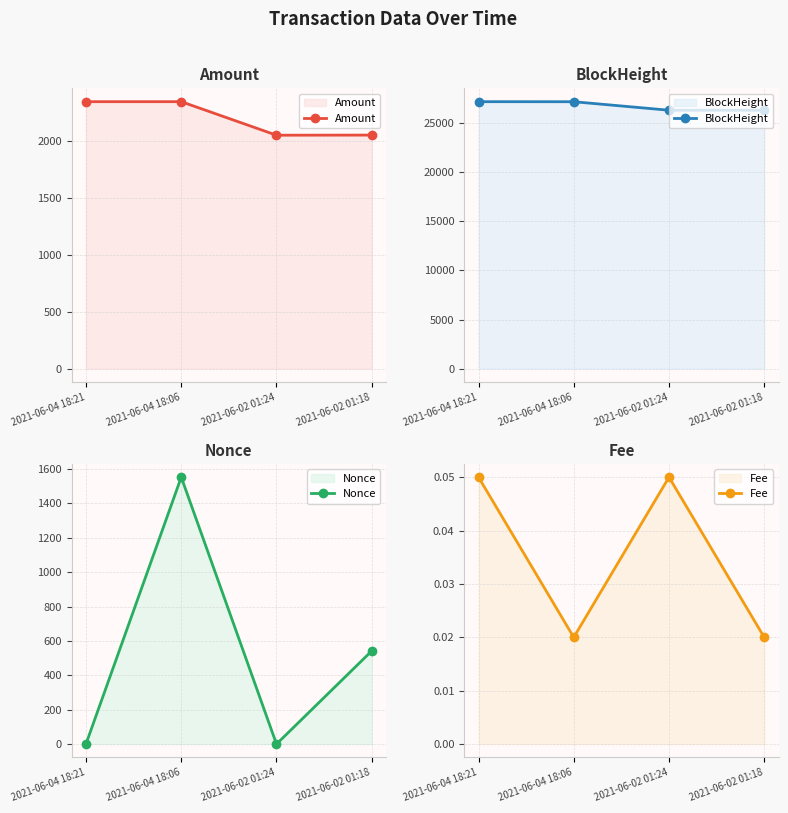

The value of Fee at 2021-06-04 18:21 is 0.0. True or false?

False